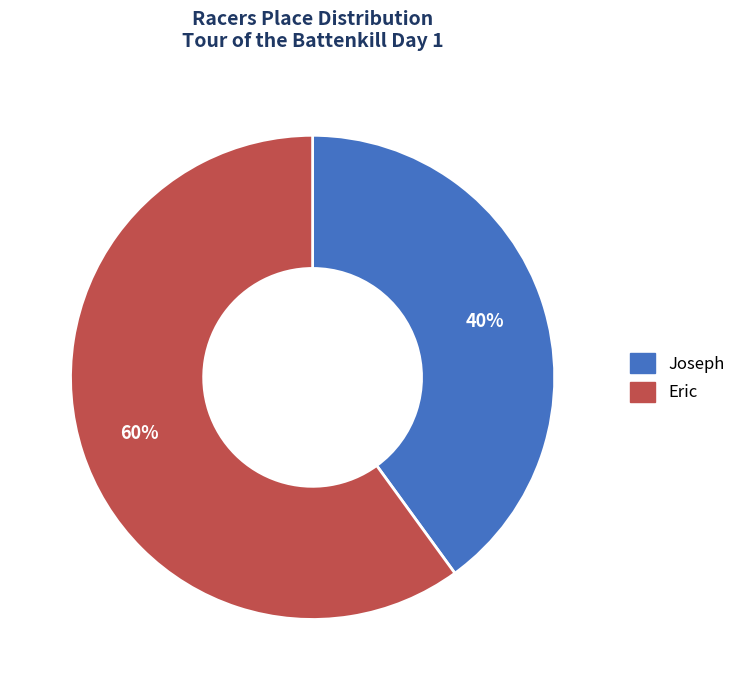

Which category accounts for the majority?

Eric